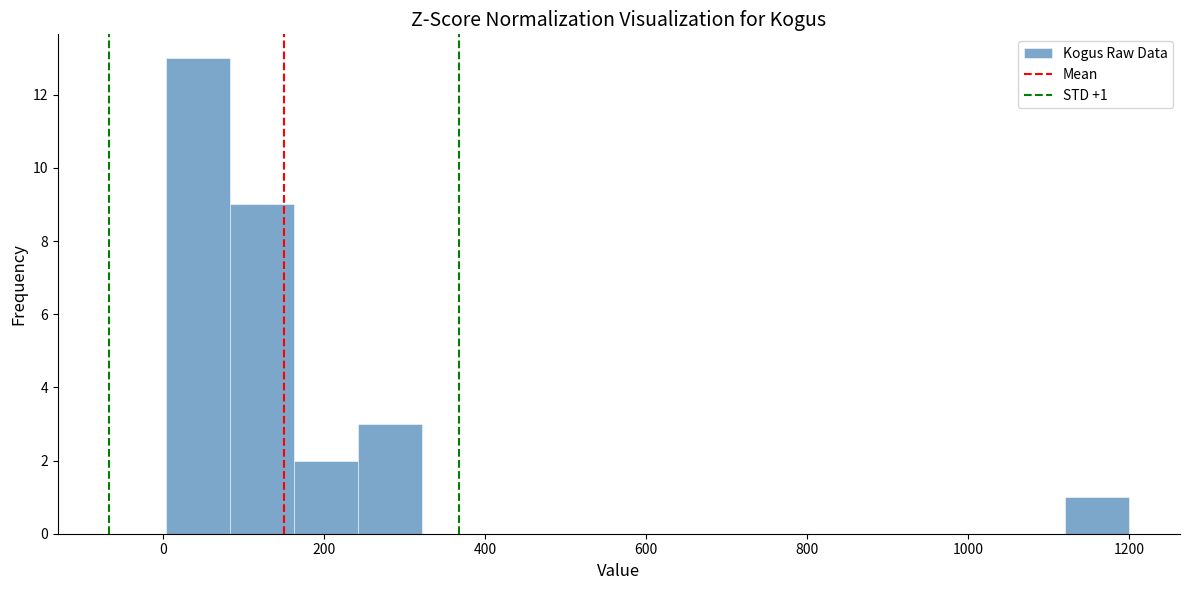

Around what value on the x-axis is the tallest bar? Give the approximate position of its centre, as read against the axis.

40